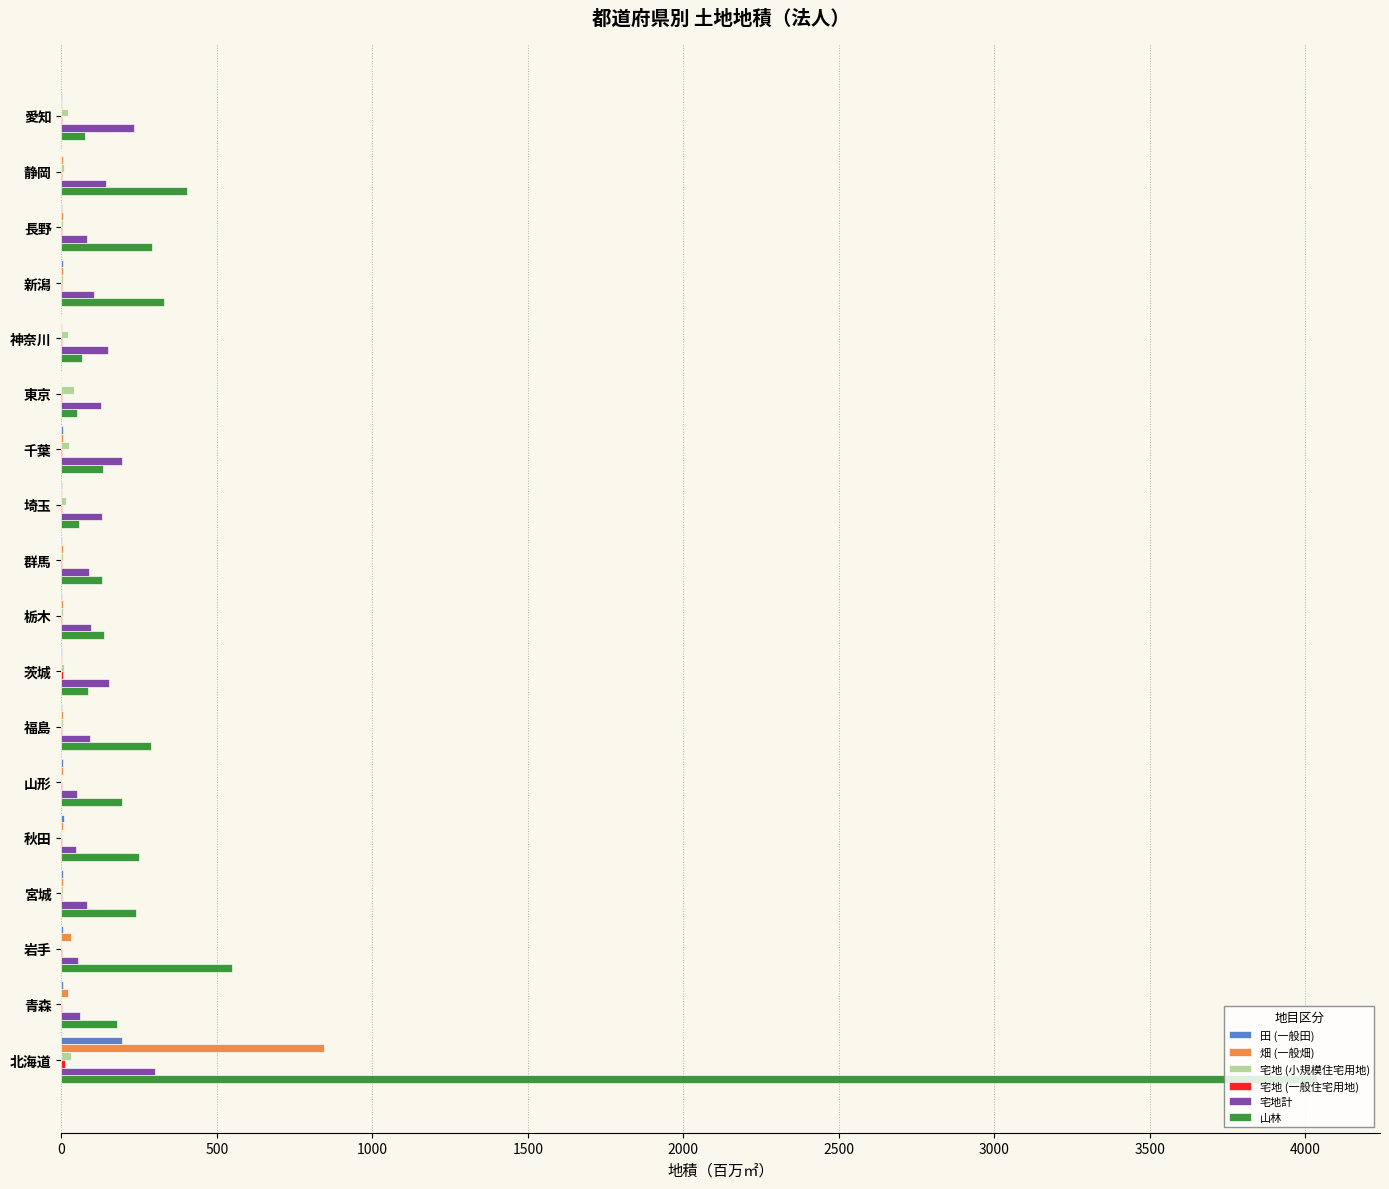

Between 北海道 and 岩手, which series saw the biggest shift?

山林